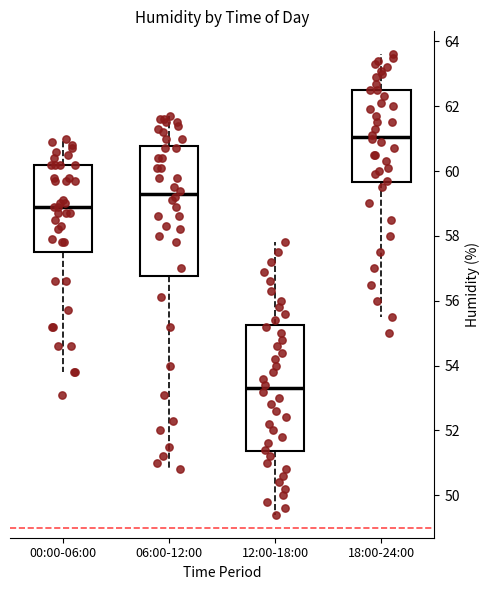

Reading left to right, transcribe this box plot: for each box, give where its median line is, the range the box spans, and where its two whiskers end, as read against the y-axis. The values are not printed on the chart, so give them approximately, as read against the axis.

00:00-06:00: median 59.0, box 57.6 to 60.2, whiskers 53.8 to 61.0
06:00-12:00: median 59.4, box 56.8 to 60.8, whiskers 50.8 to 61.8
12:00-18:00: median 53.4, box 51.4 to 55.2, whiskers 49.4 to 57.8
18:00-24:00: median 61.0, box 59.6 to 62.6, whiskers 55.6 to 63.6